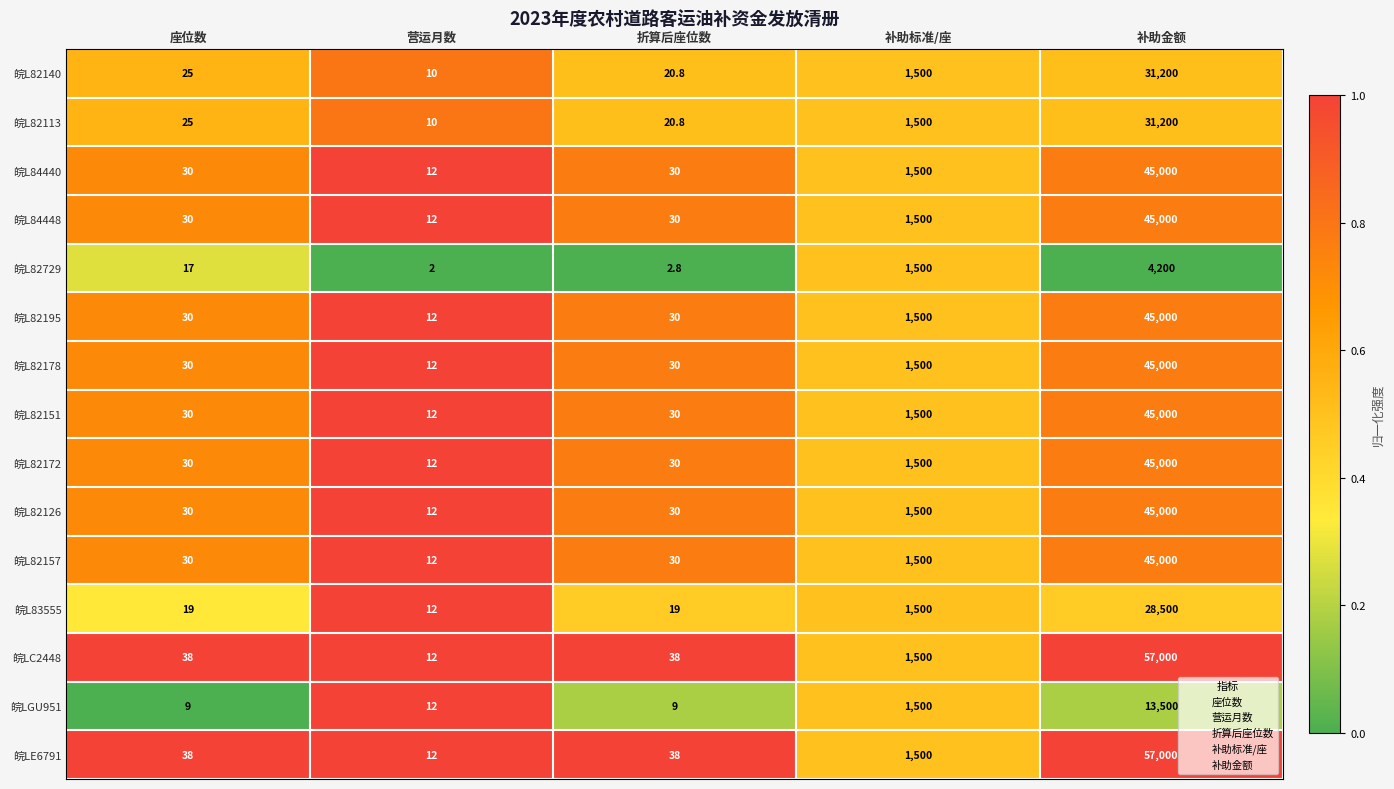

What is the total value across all series at 补助标准/座?

22500.0